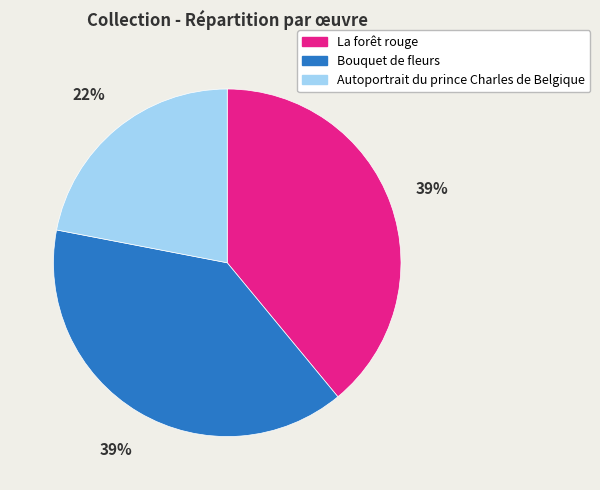

Combined, do Bouquet de fleurs and Autoportrait du prince Charles de Belgique account for over 50%?

Yes